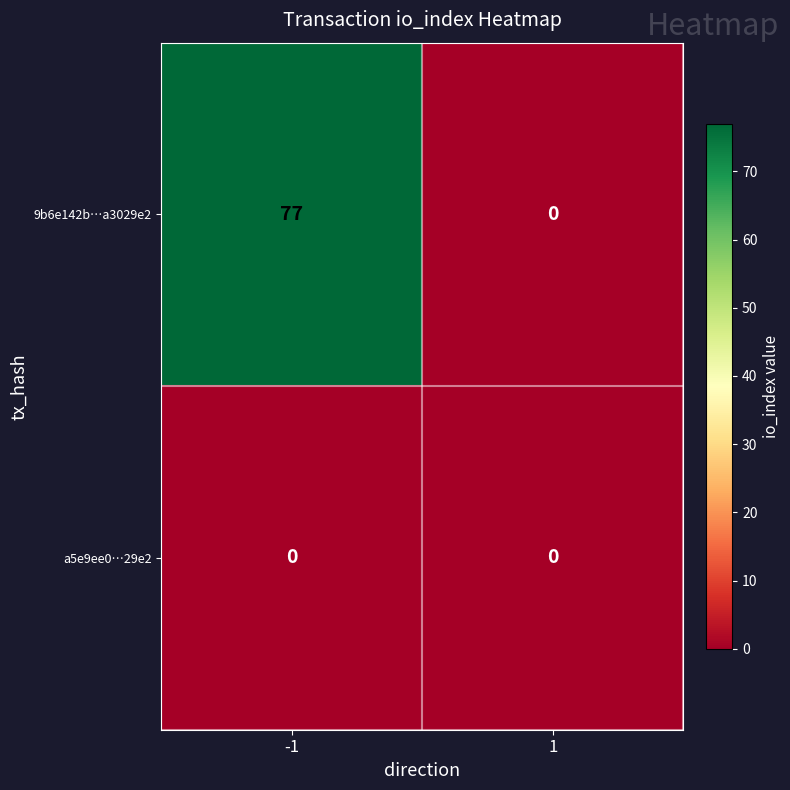

How many positive values does the 9b6e142b…a3029e2 series have?

1